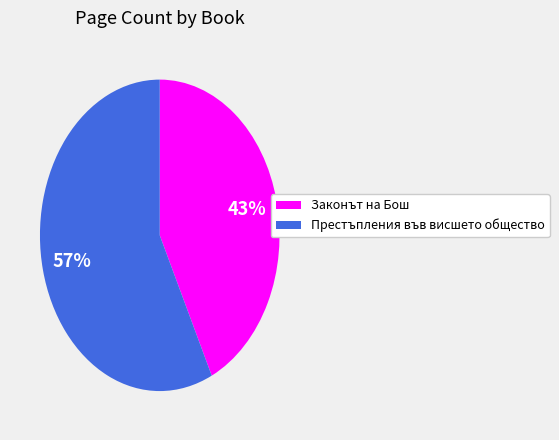

Is there a majority slice in this chart?

Yes